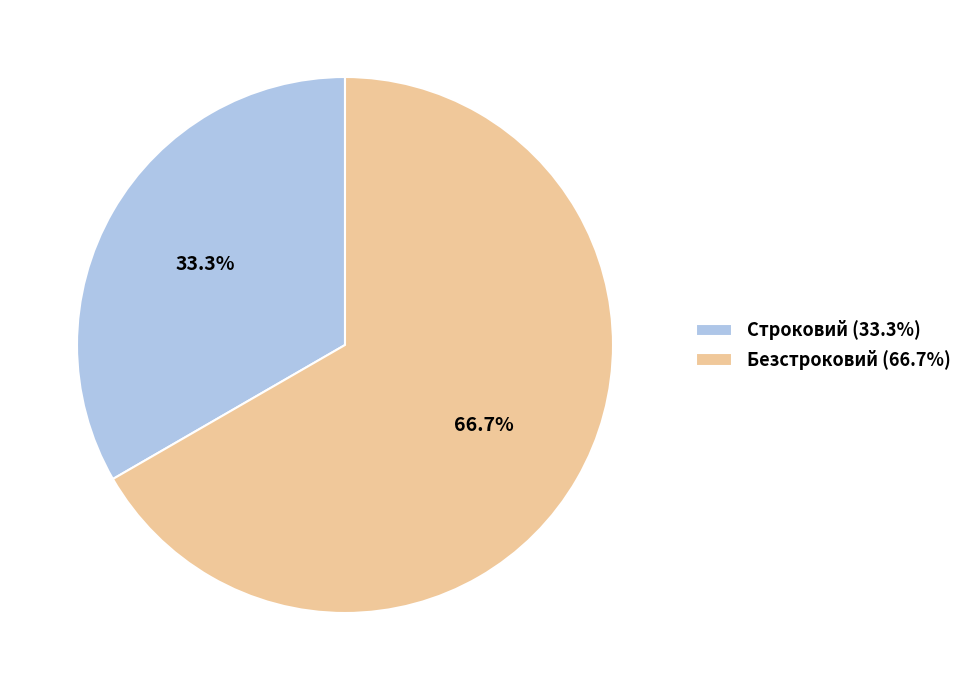

Combined, do Безстроковий and Строковий account for over 50%?

Yes